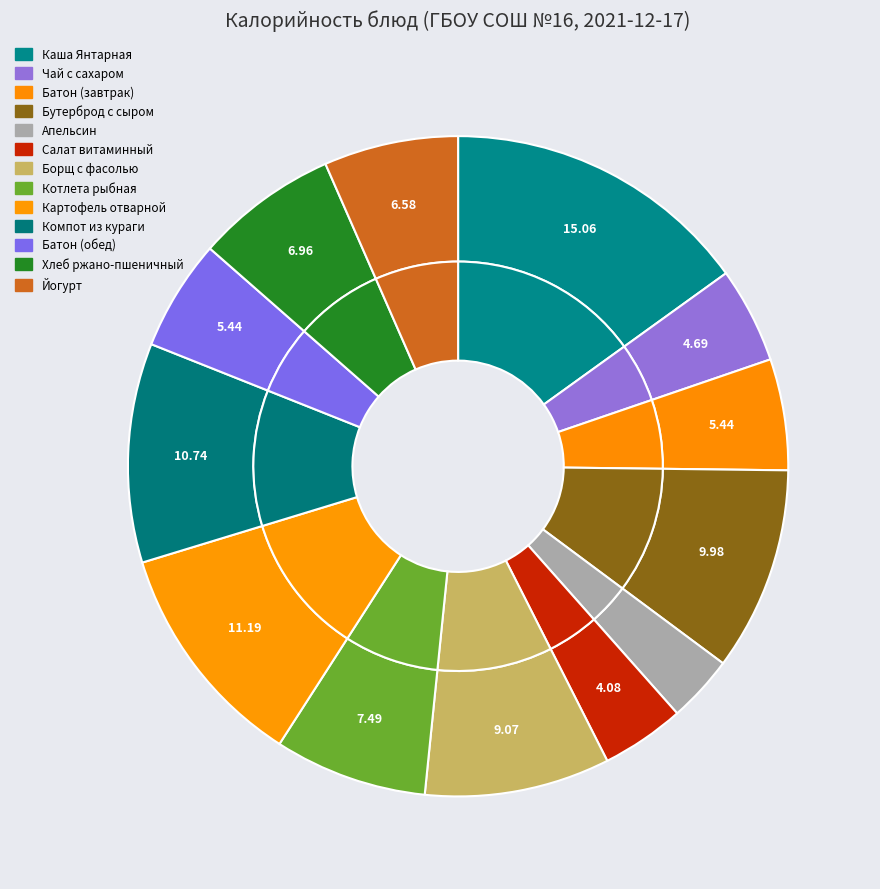

Rank the categories by value from lowest to highest.

Апельсин, Салат витаминный, Чай с сахаром, Батон (обед), Батон (завтрак), Йогурт, Хлеб ржано-пшеничный, Котлета рыбная, Борщ с фасолью, Бутерброд с сыром, Компот из кураги, Картофель отварной, Каша Янтарная